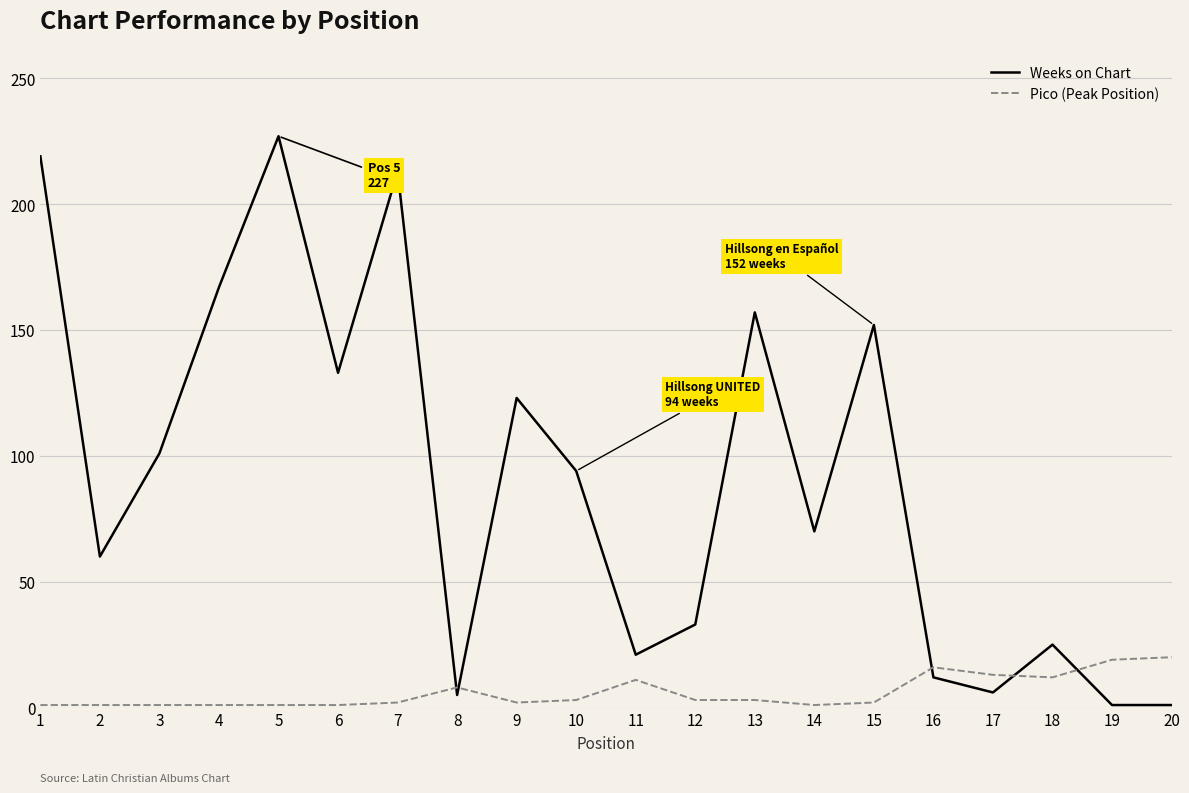

True or false: Weeks on Chart has a value of 21 at 11.

True